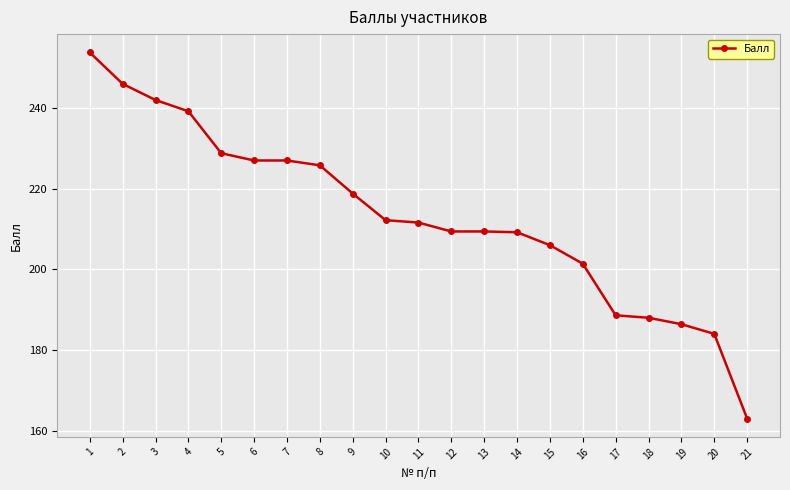

The chart shows a value of 228.8 at 5. True or false?

True